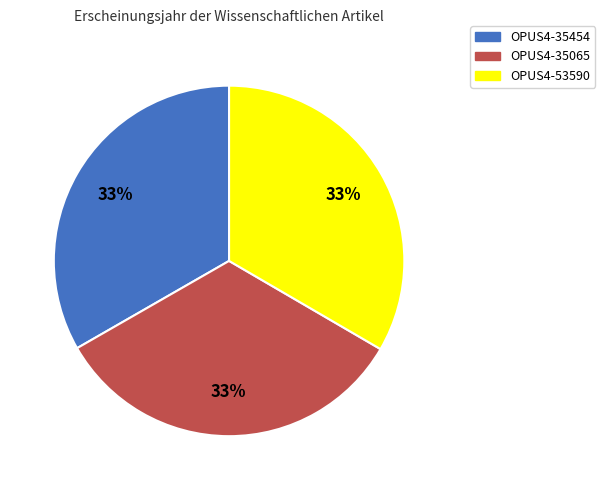

Is it true that OPUS4-35065 is 28% of the pie?

False